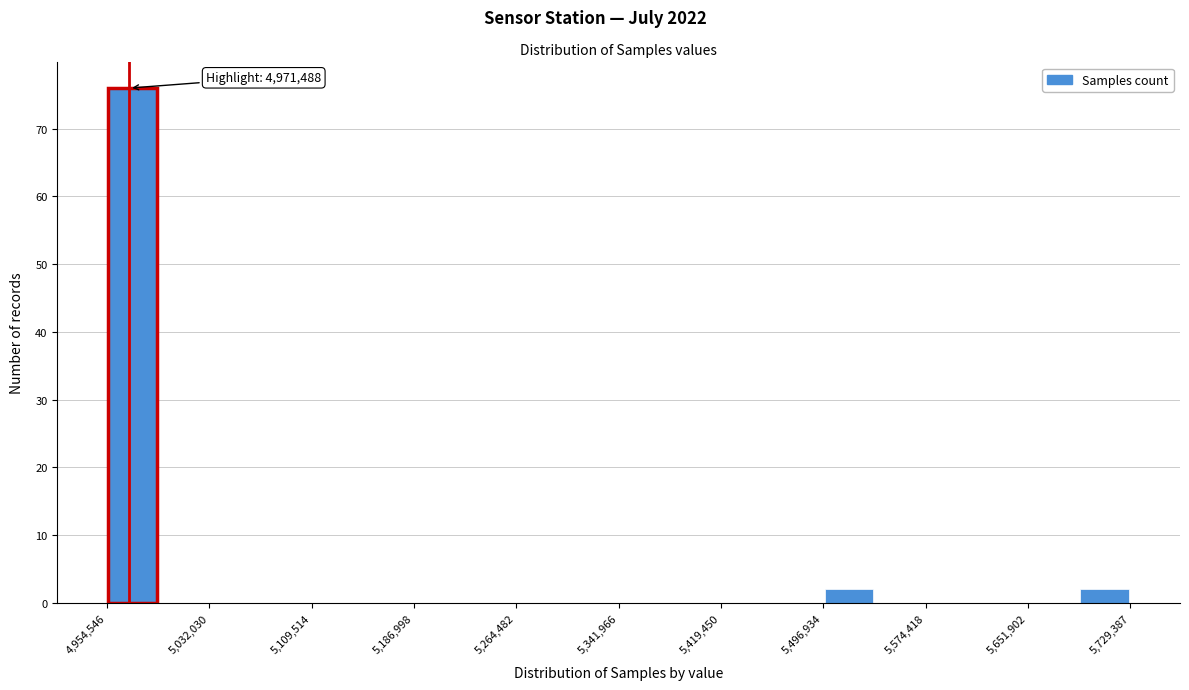

Read against the x-axis, roughly where is the centre of the tallest bar?

4970000